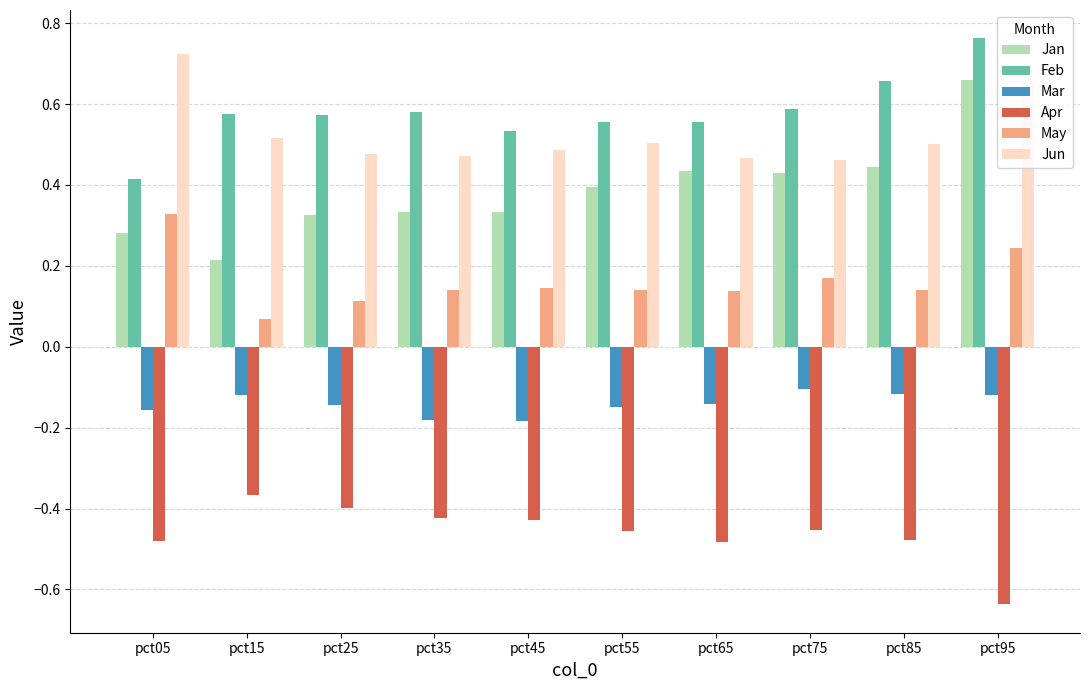

Count the number of categories in the chart.

10